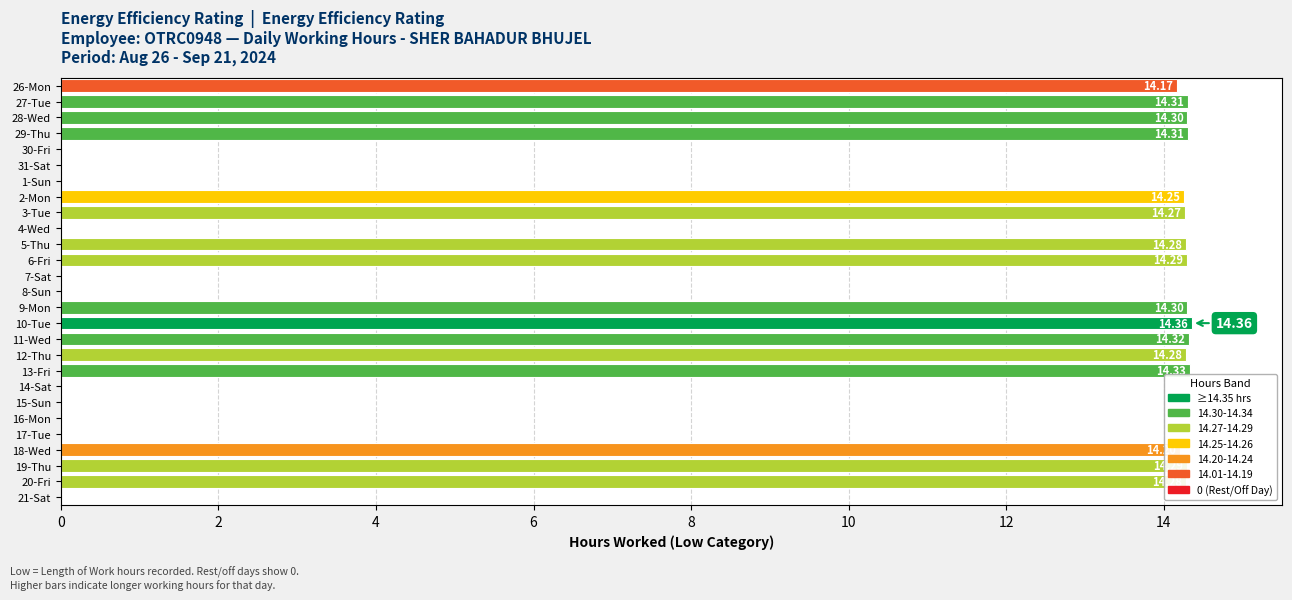

Are the bars horizontal?

Yes